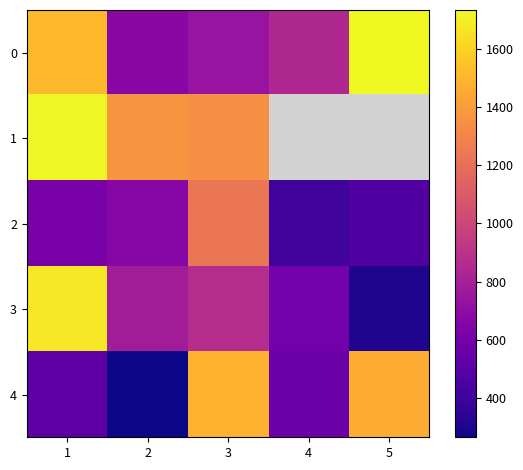

Between 2 and 4, which series saw the biggest shift?

4